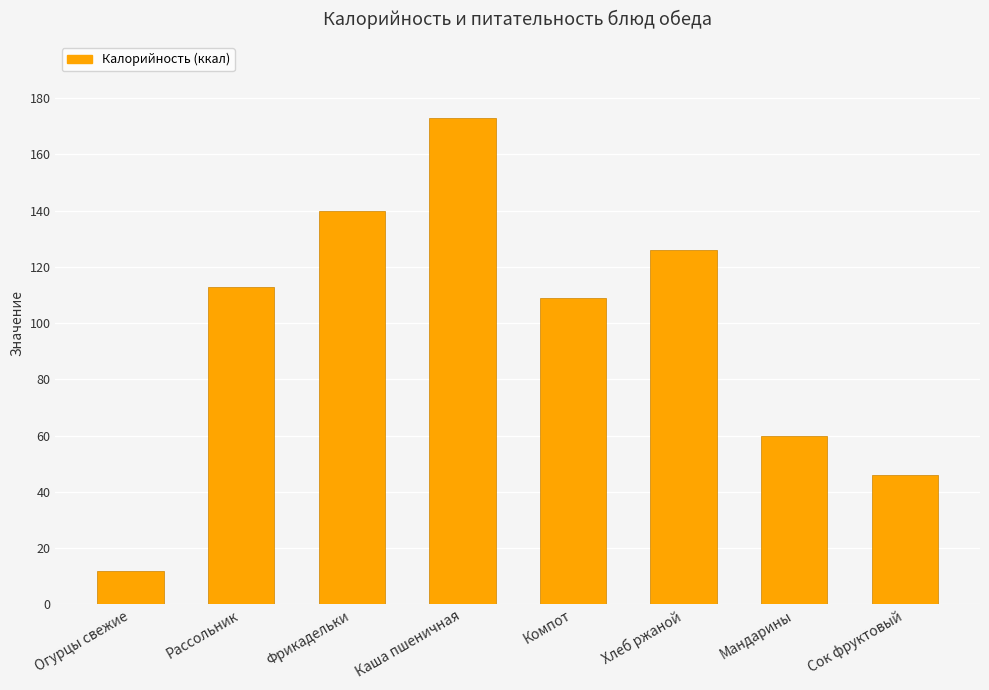

List the labels in order of value, largest first.

Каша пшеничная, Фрикадельки, Хлеб ржаной, Рассольник, Компот, Мандарины, Сок фруктовый, Огурцы свежие